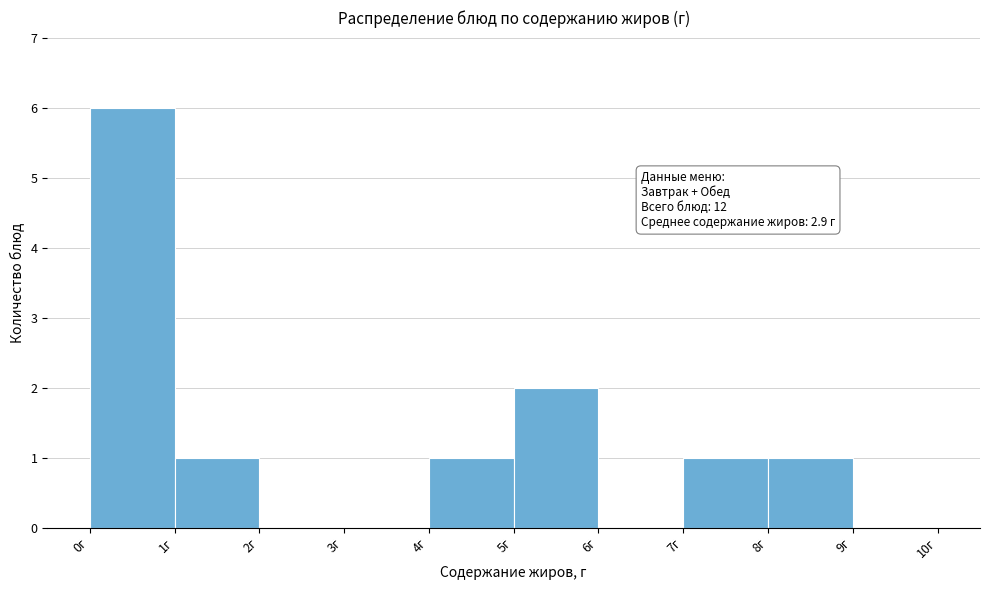

Which range on the x-axis has the tallest bar?

0 to 1